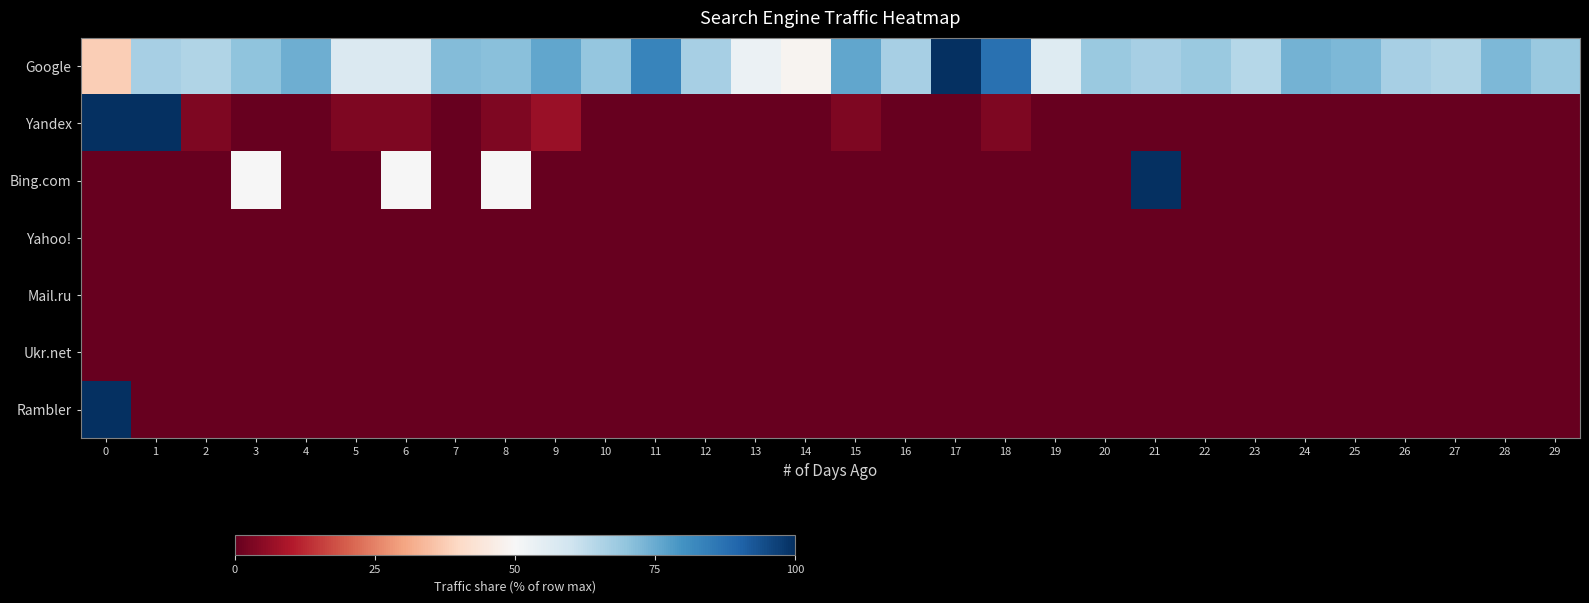

Which has a higher value, 13 or 17?

17